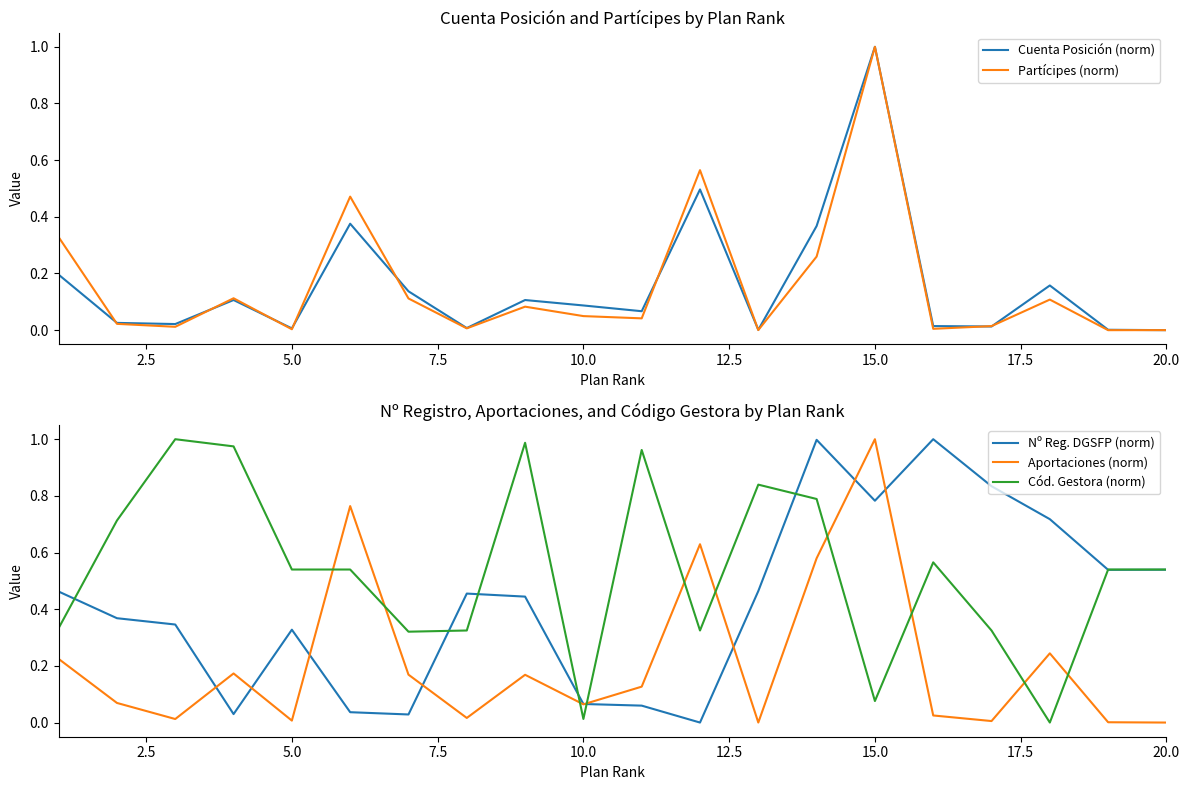

True or false: Partícipes (norm) and Cuenta Posición (norm) cross at least once.

True